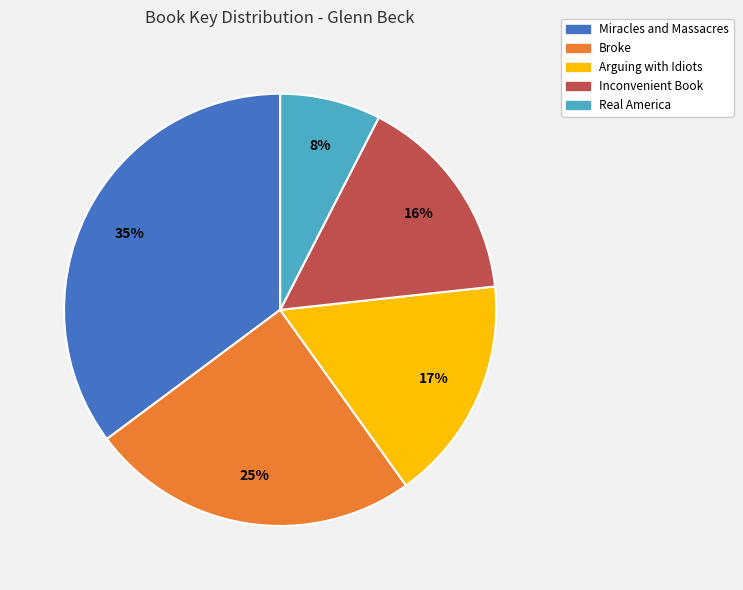

What is the ratio of the value at Arguing with Idiots to the value at Miracles and Massacres?

0.5